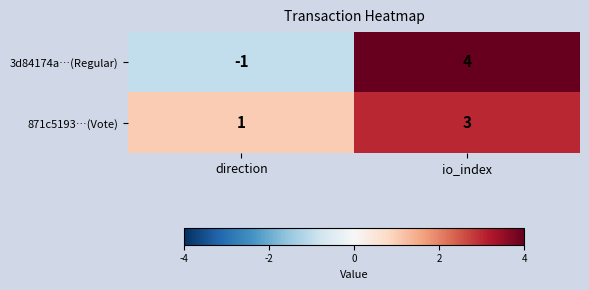

What is the sum of the 871c5193…(Vote) values at direction and io_index?

4